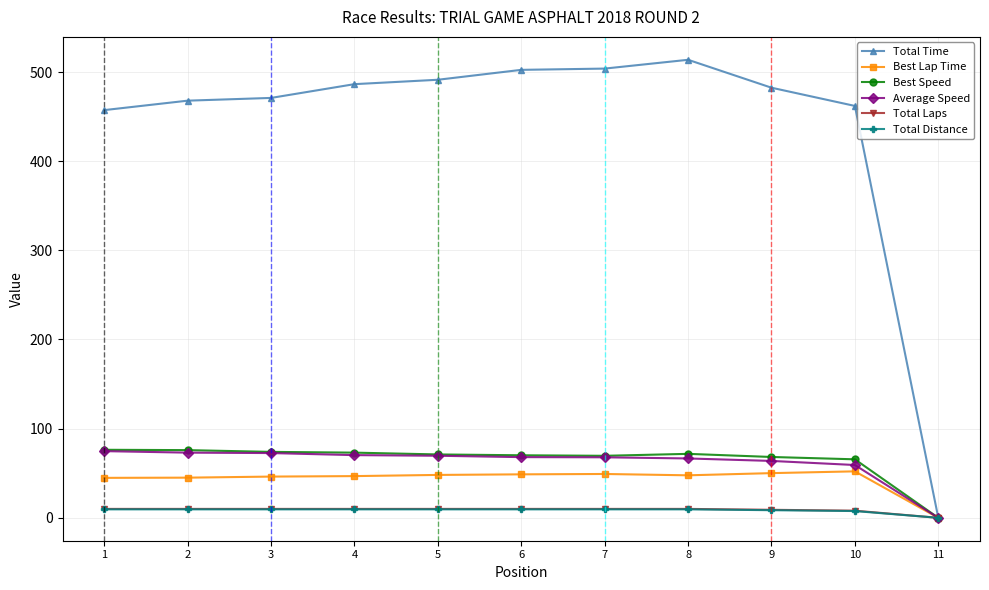

What is the difference between the Total Distance values at 8 and 10?

1.9